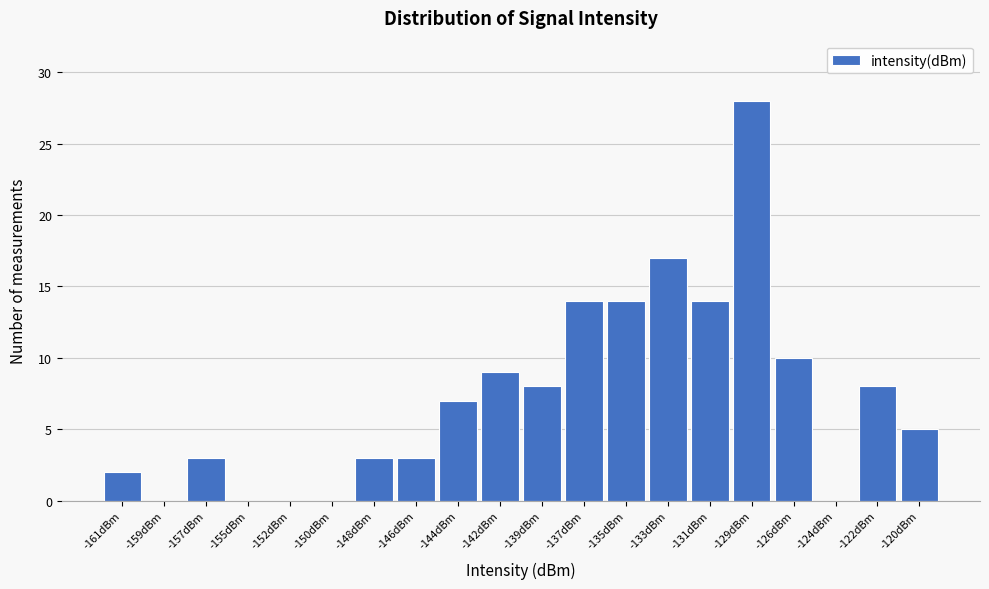

Reading left to right, list all the values displayed in this chart.

-161dBm=2	-159dBm=0	-157dBm=3	-155dBm=0	-152dBm=0	-150dBm=0	-148dBm=3	-146dBm=3	-144dBm=7	-142dBm=9	-139dBm=8	-137dBm=14	-135dBm=14	-133dBm=17	-131dBm=14	-129dBm=28	-126dBm=10	-124dBm=0	-122dBm=8	-120dBm=5